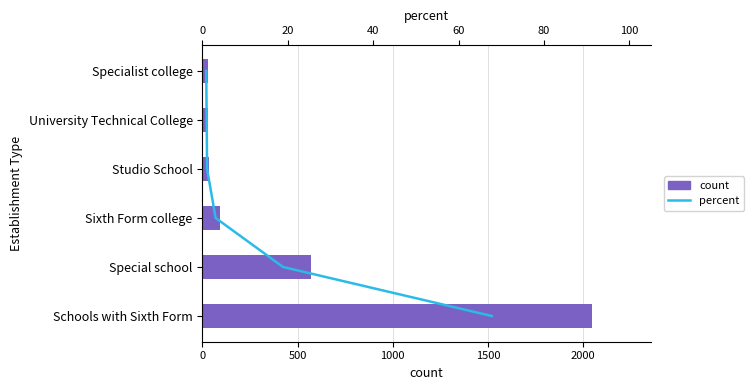

What is the value of the count bar at the 6th from the left?

27